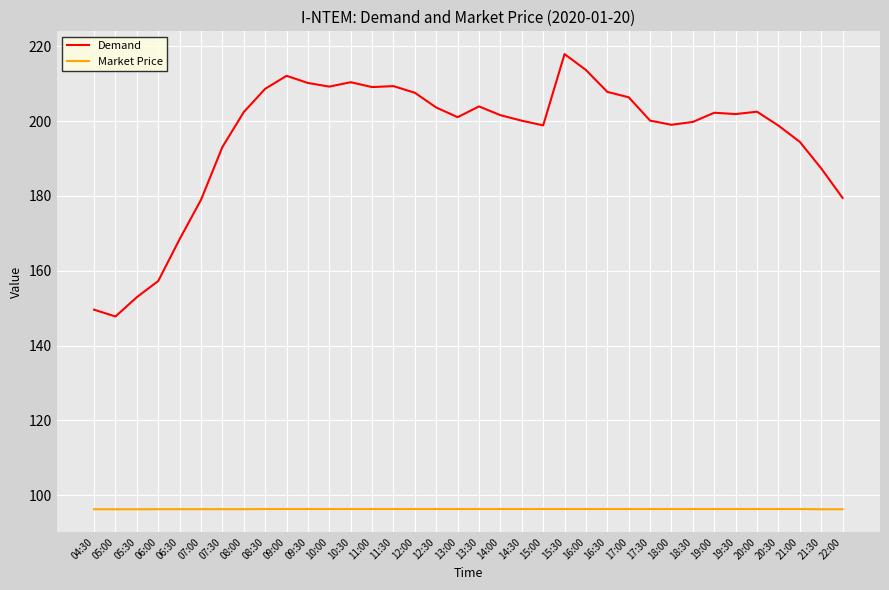

What is the total value across all series at 06:00?

253.5